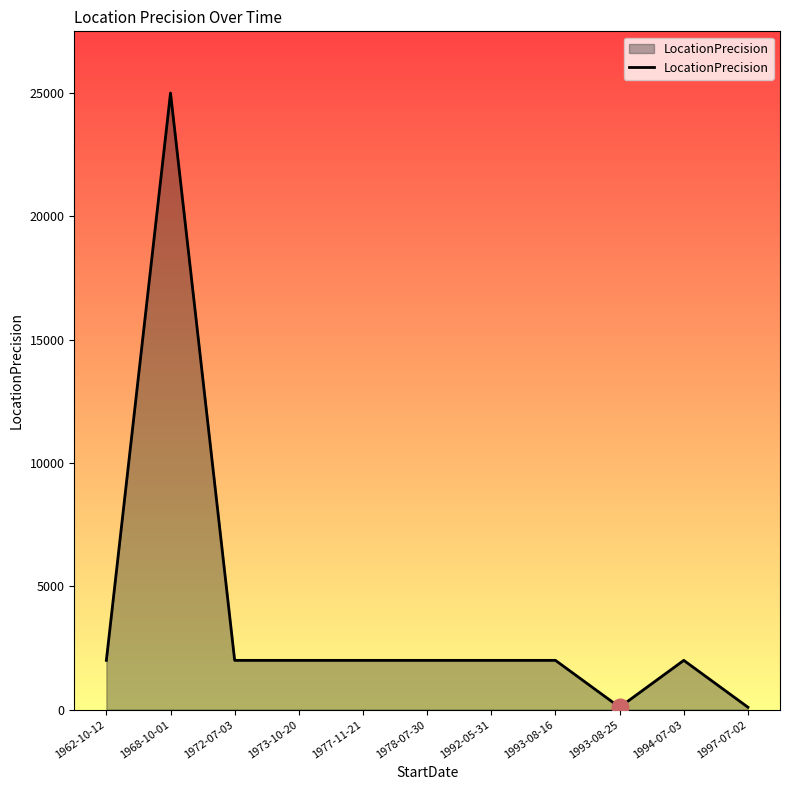

Is it true that the value at 1973-10-20 is 3506?

False